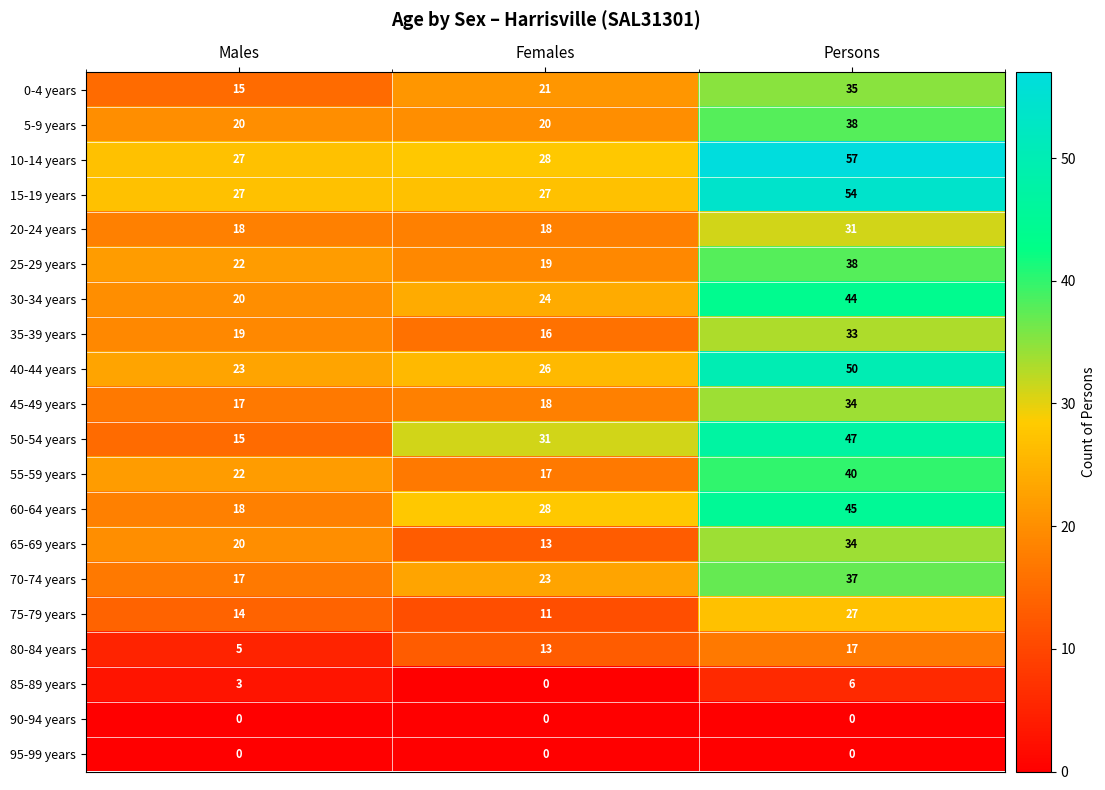

What is the maximum value shown in the chart?

57